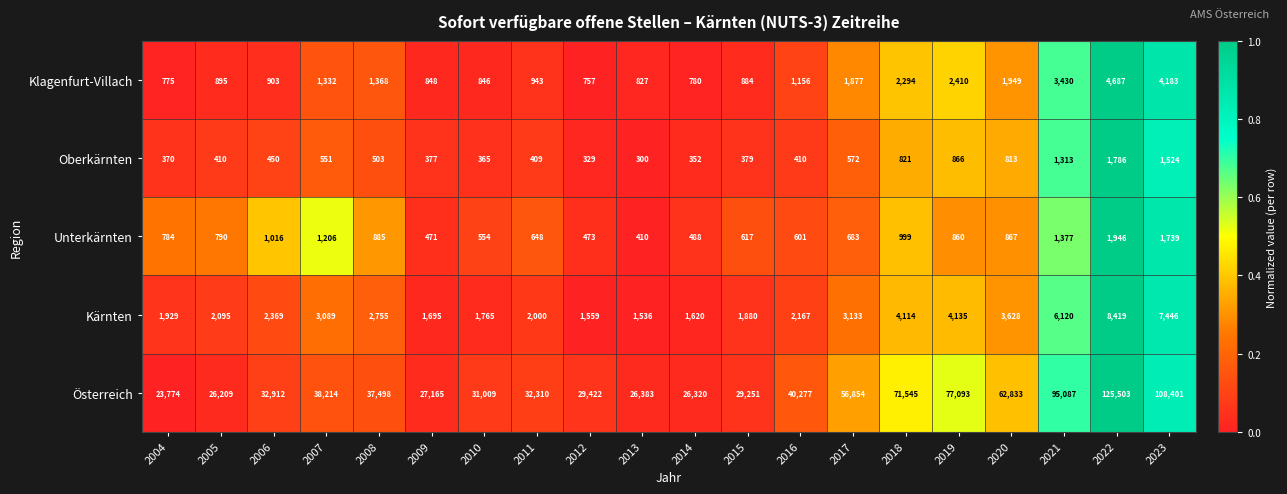

Is it true that Oberkärnten equals 550 at 2004?

False